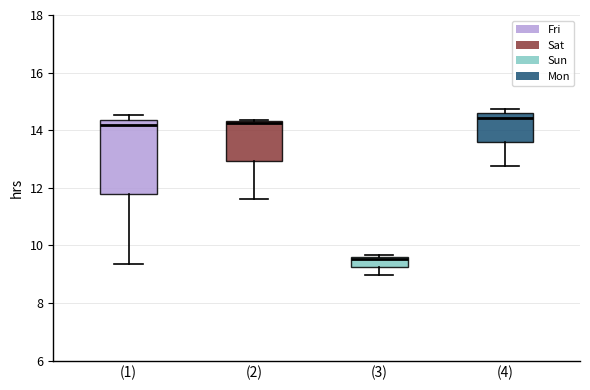

Reading left to right, transcribe this box plot: for each box, give where its median line is, the range the box spans, and where its two whiskers end, as read against the y-axis. The values are not printed on the chart, so give them approximately, as read against the axis.

(1): median 14.2, box 11.8 to 14.4, whiskers 9.4 to 14.6
(2): median 14.2, box 13.0 to 14.4, whiskers 11.6 to 14.4
(3): median 9.6 (just below the box's upper edge), box 9.2 to 9.6, whiskers 9.0 to 9.6 (just above the box's upper edge)
(4): median 14.4, box 13.6 to 14.6, whiskers 12.8 to 14.8